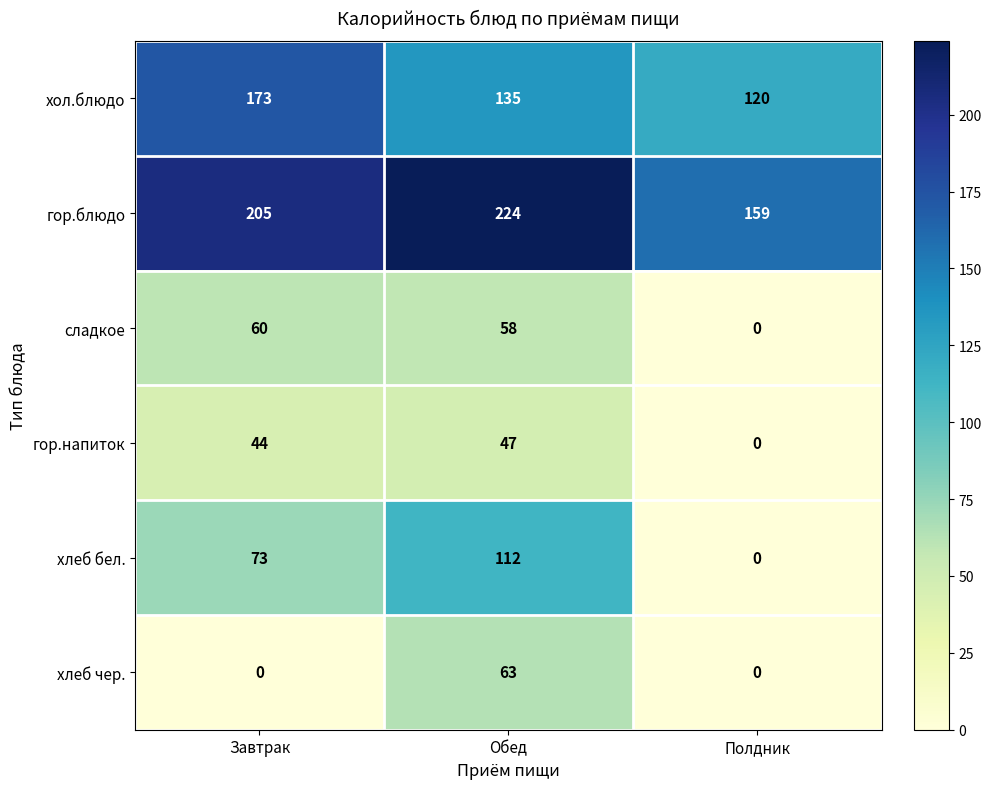

What is the average value of the гор.напиток series?

30